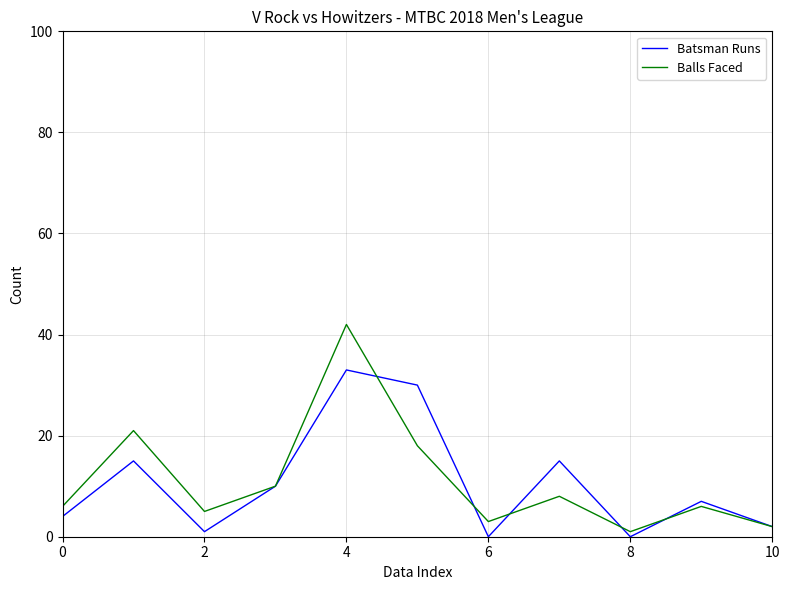

How many lines are shown in the chart?

2